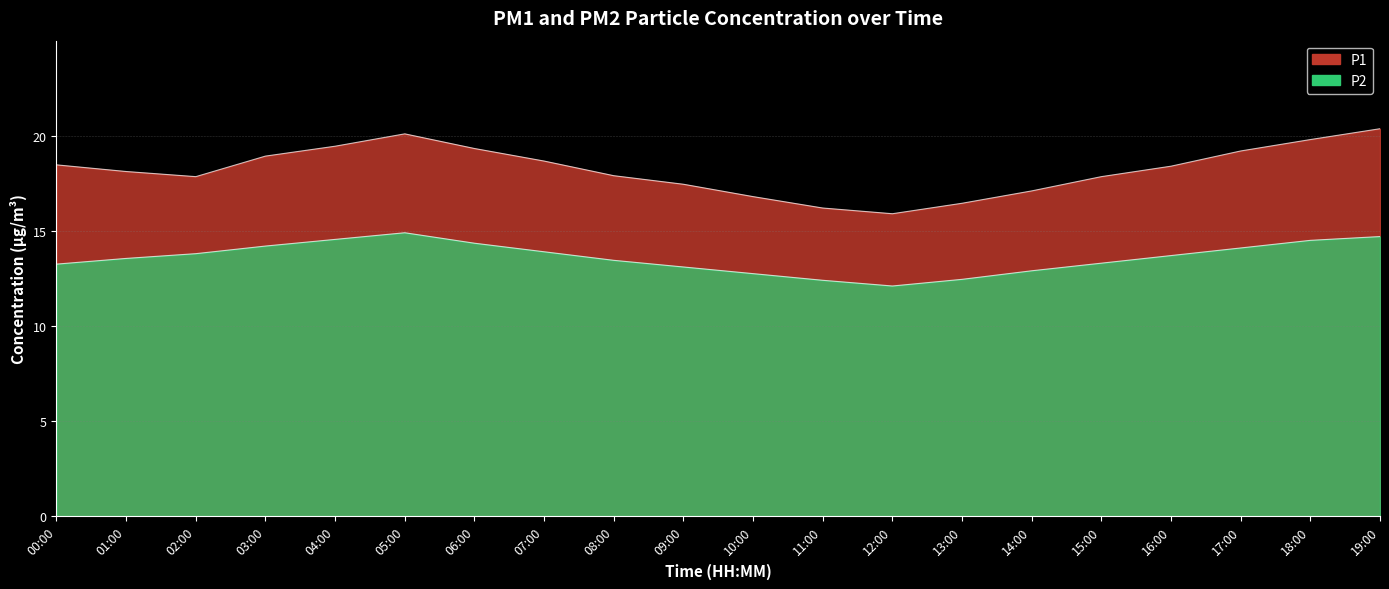

What is the difference between the highest and lowest values at 19:00?

5.7